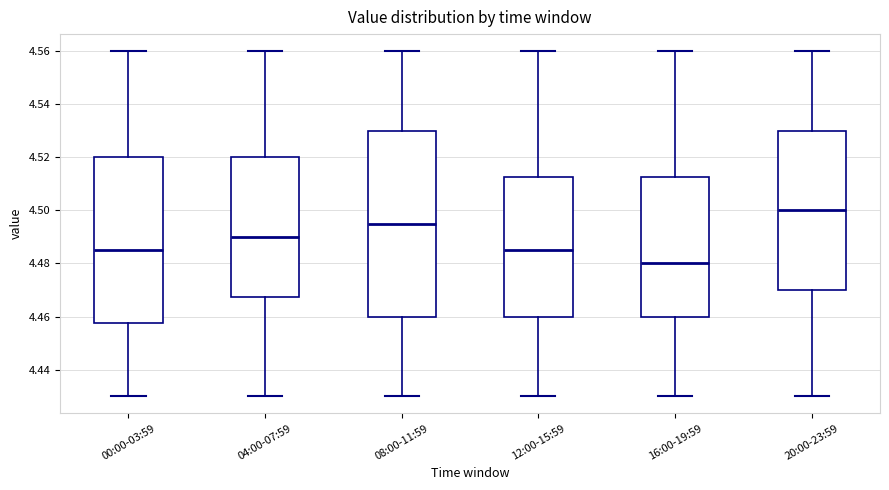

Which box is the tallest, from its lower edge to its upper edge?

08:00-11:59